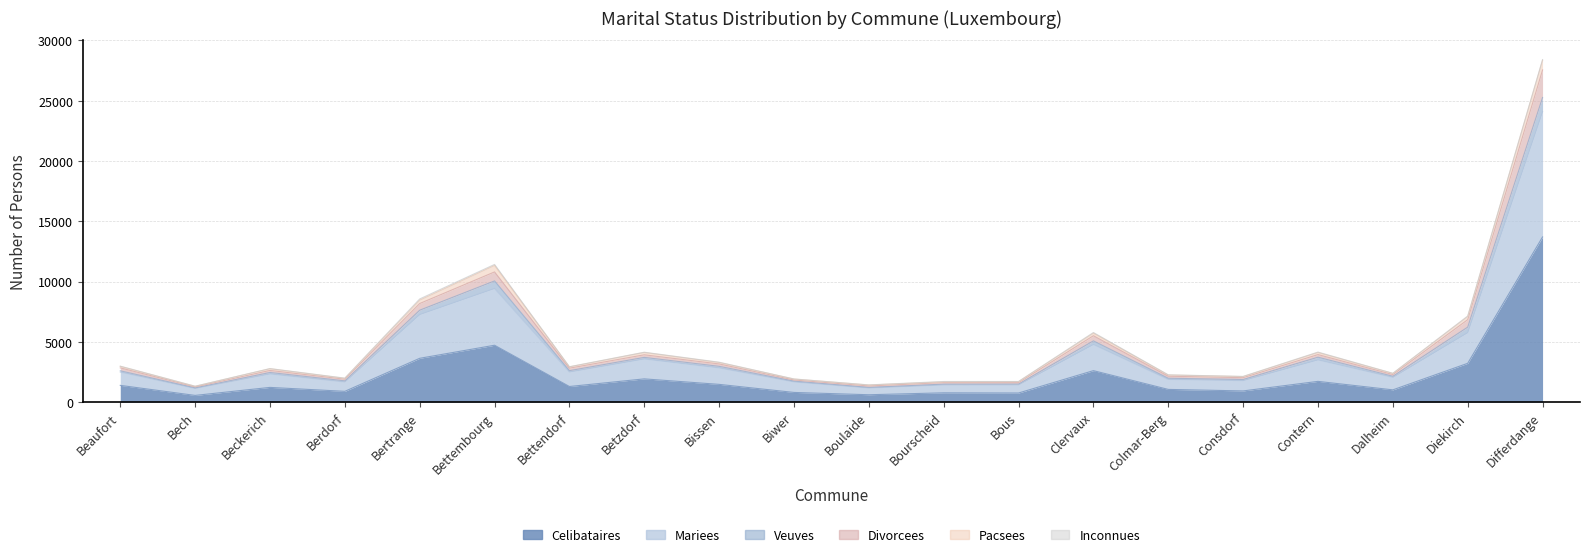

What is the spread (max minus min) of values at Boulaide?

817